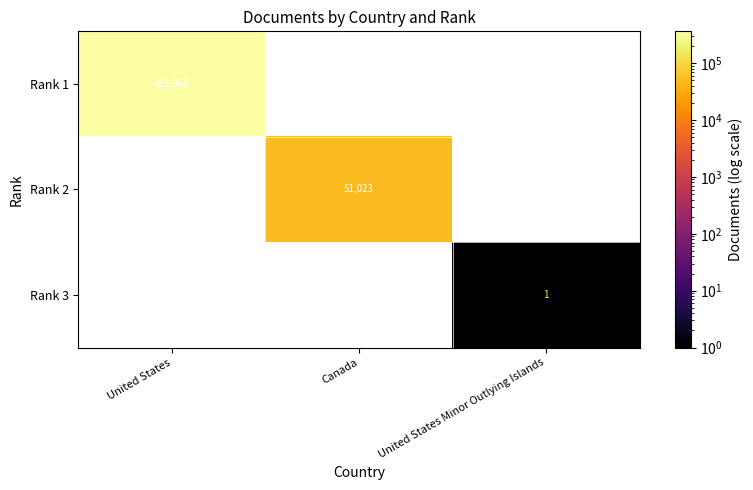

List the series in order of their peak value, highest first.

Rank 1, Rank 2, Rank 3